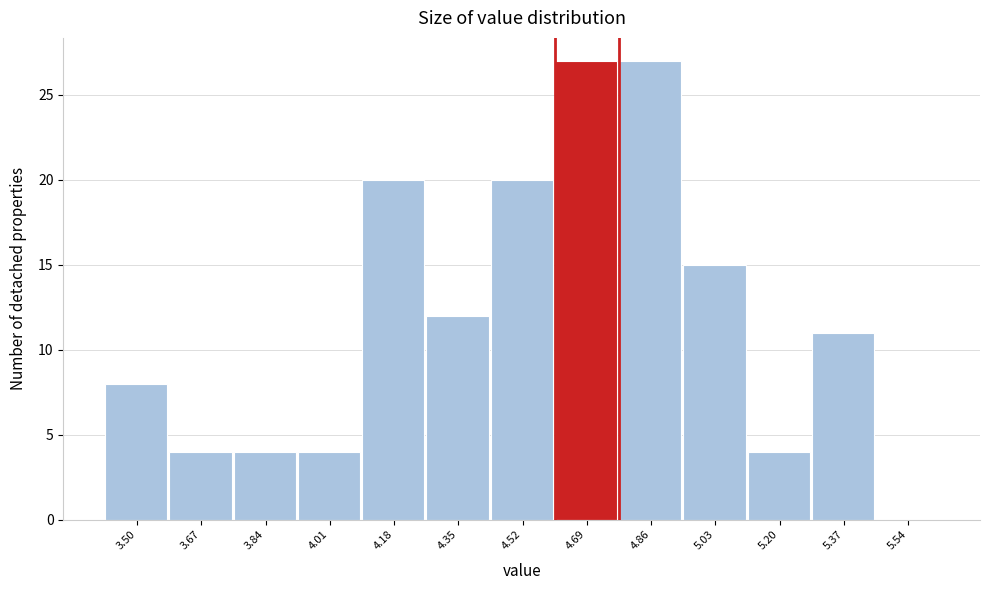

Reading left to right, what are all the values shown in this chart?

3.50=8	3.67=4	3.84=4	4.01=4	4.18=20	4.35=12	4.52=20	4.69=27	4.86=27	5.03=15	5.20=4	5.37=11	5.54=0